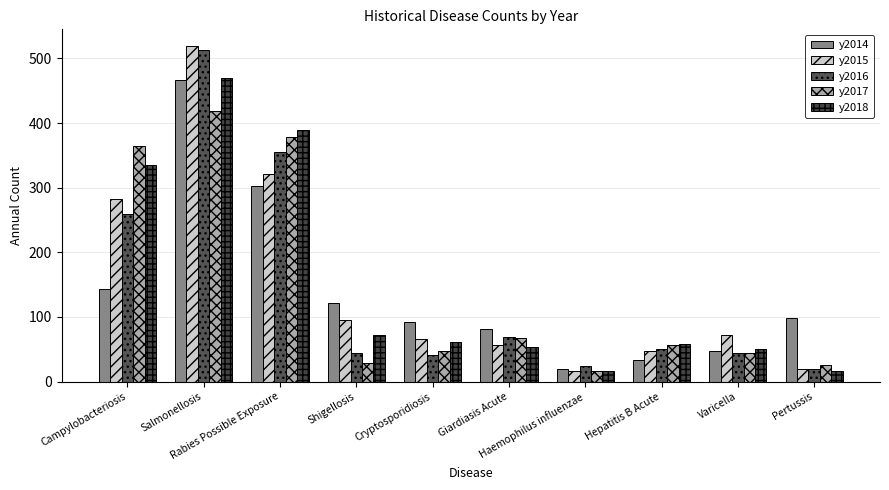

How many bars are there in total?

50